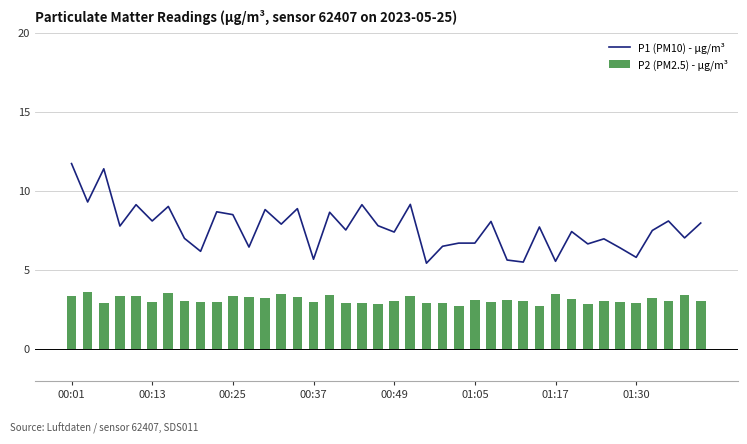

At how many categories does at least one series exceed 2?

40